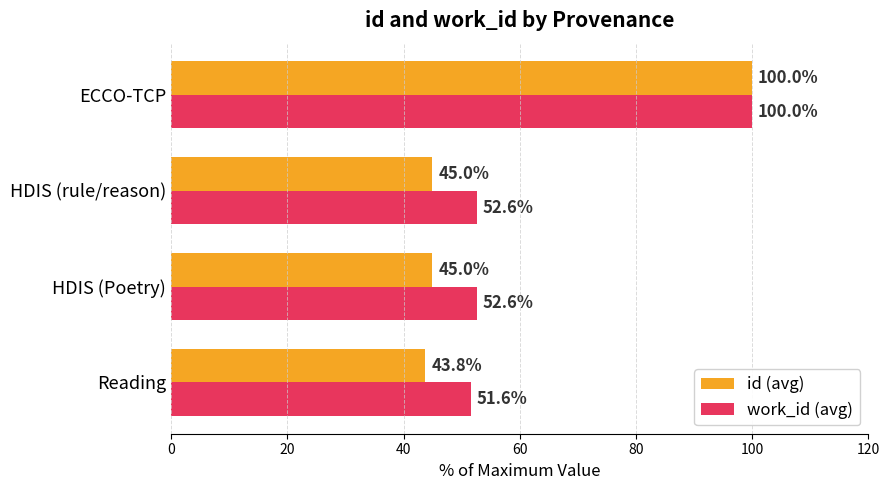

Which category has the lowest value in the work_id (avg) series?

Reading